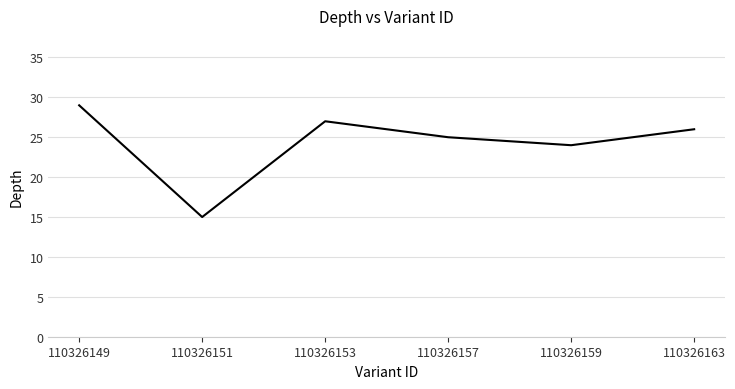

Which category has the lowest value across all series?

110326151